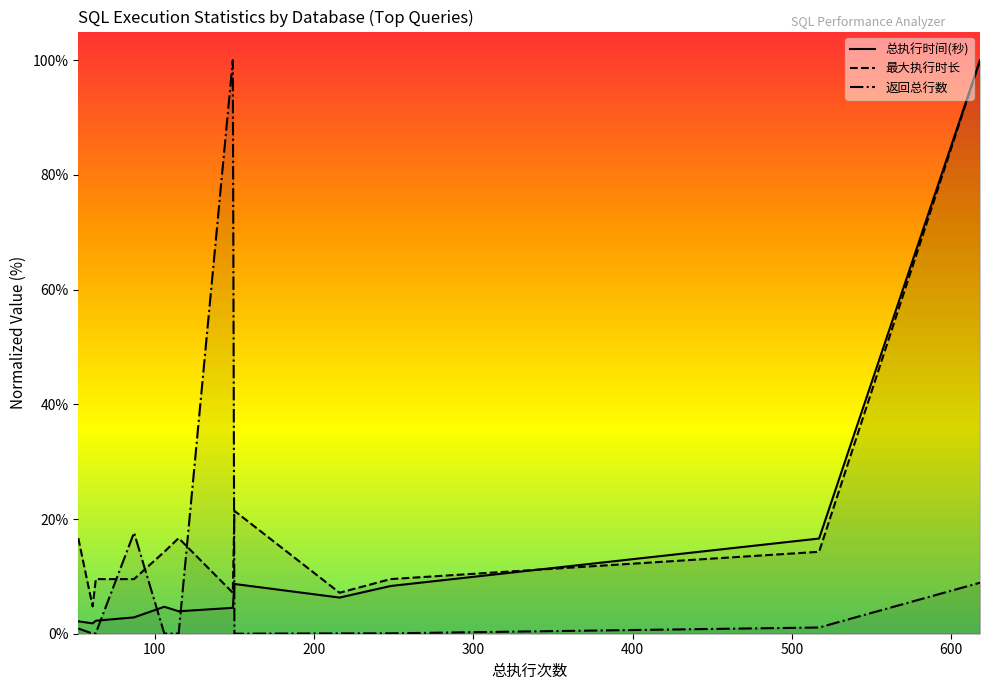

What is the maximum value for 总执行时间(秒)?

100.0